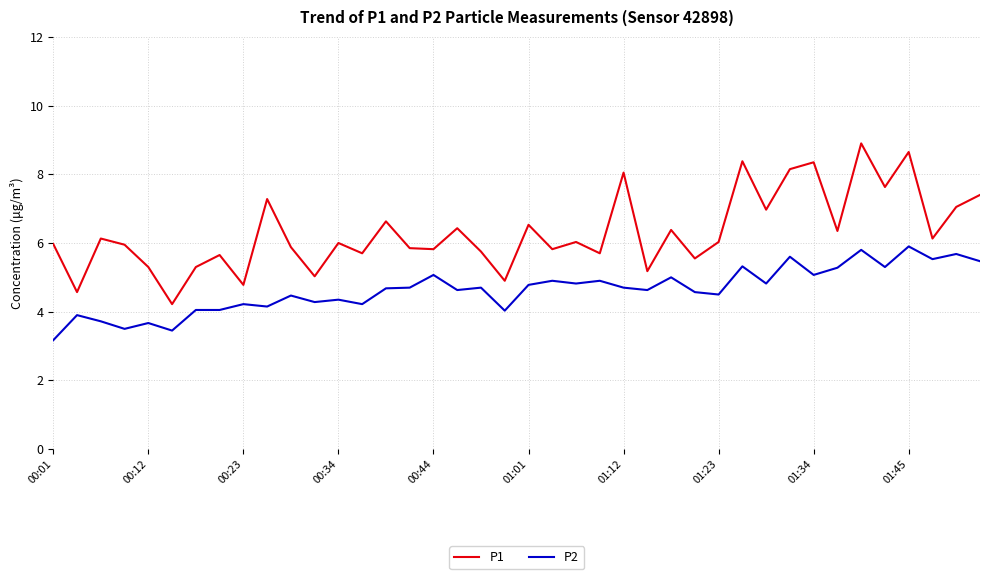

True or false: P1 and P2 cross at least once.

False